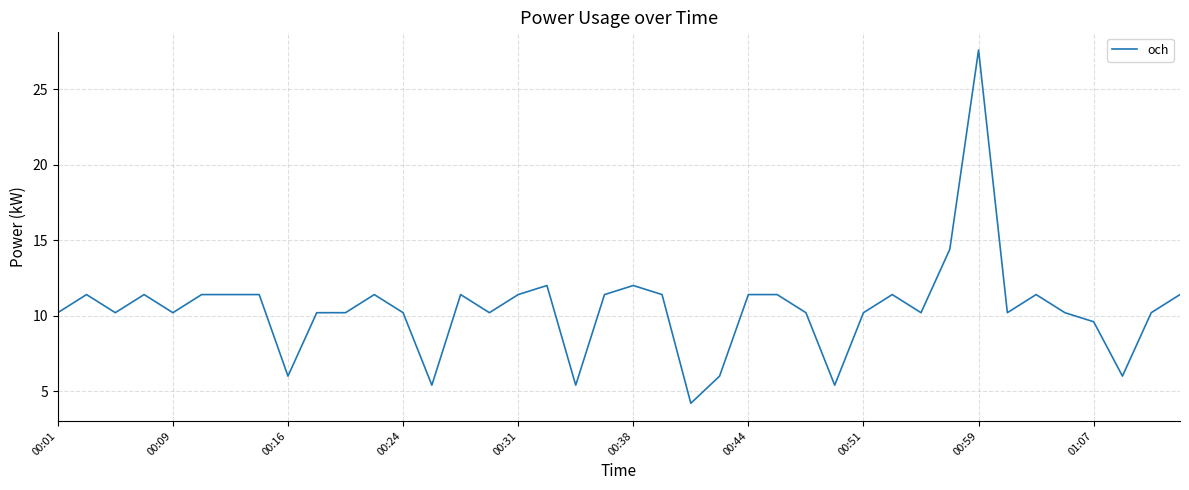

What is the maximum value shown in the chart?

27.6